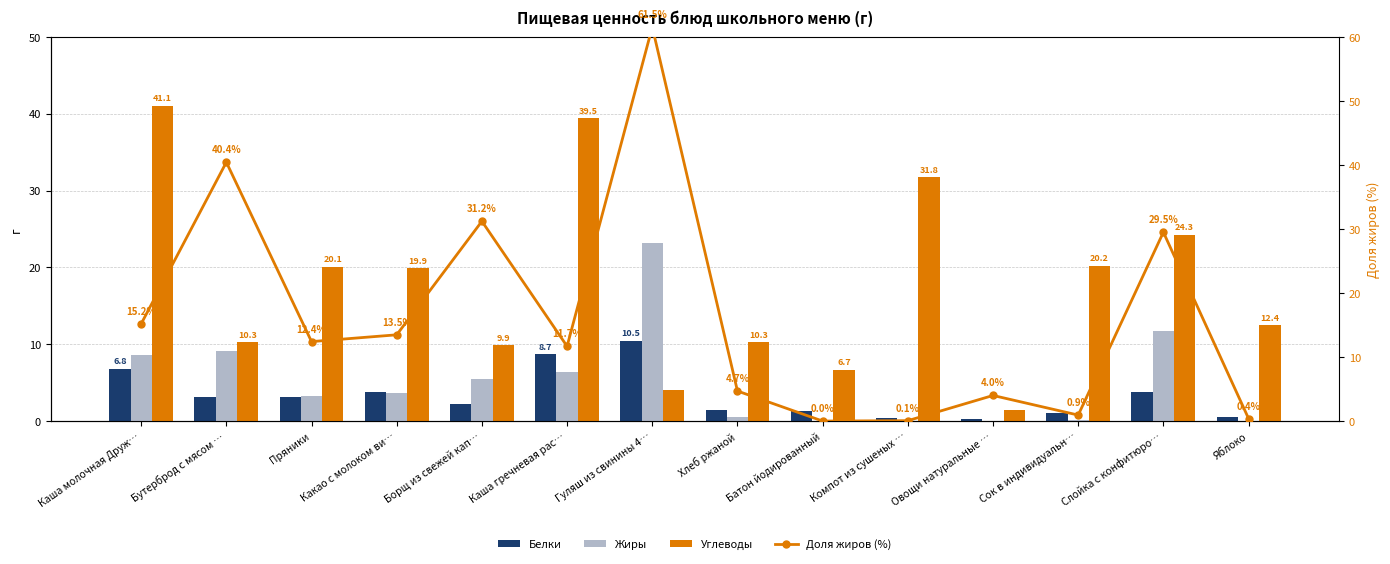

What is the difference between the Доля жиров (%) values at Батон йодированный and Хлеб ржаной?

4.7